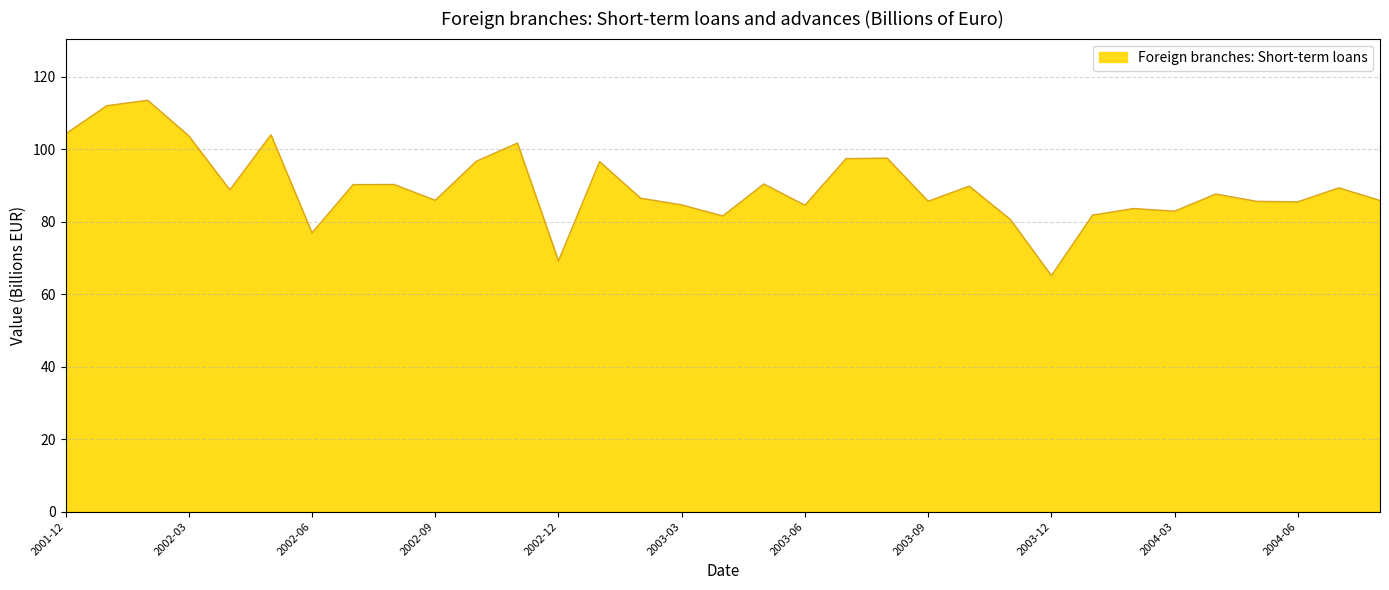

What is the difference between the maximum and minimum values?

48.4